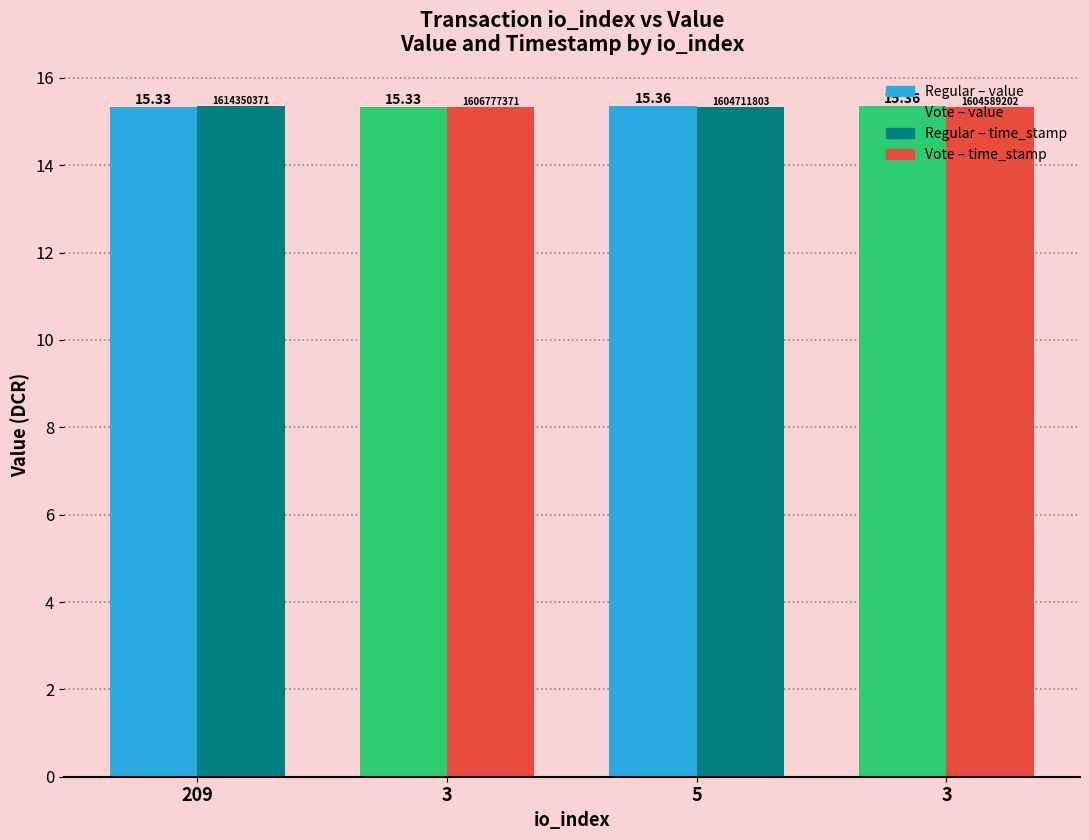

How many bars are there in total?

8